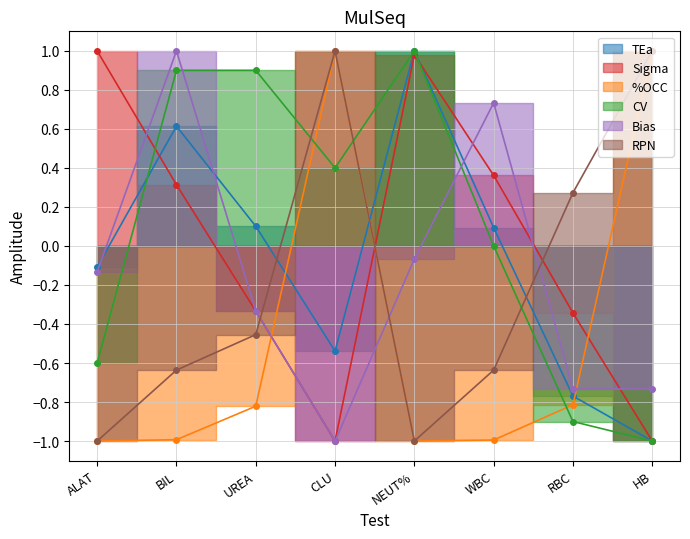

How many lines are shown in the chart?

6